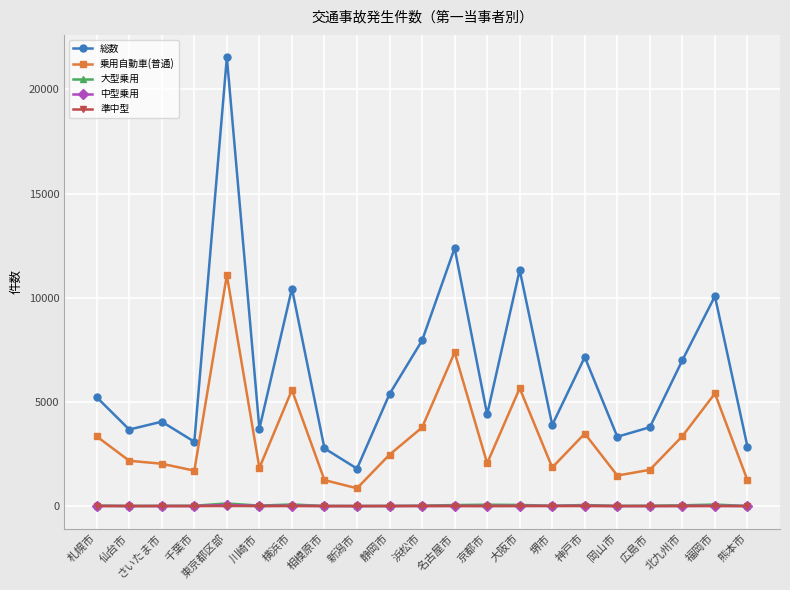

What is the label of the 13th point from the right?

新潟市